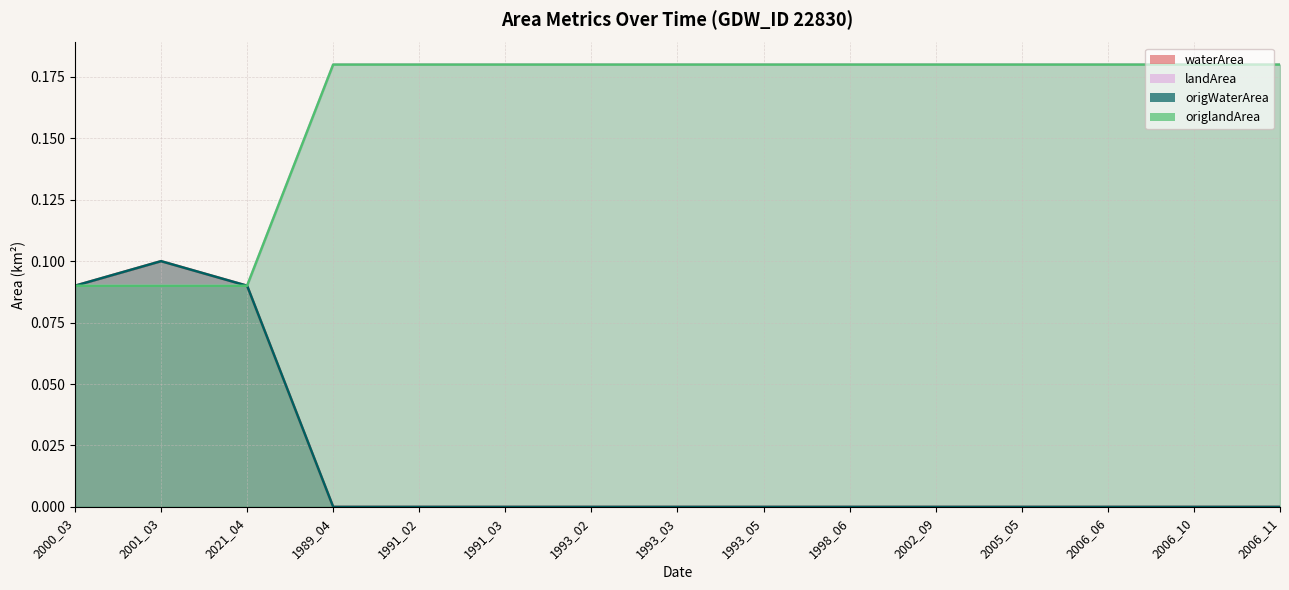

At which category is the sum across all series the highest?

2001_03